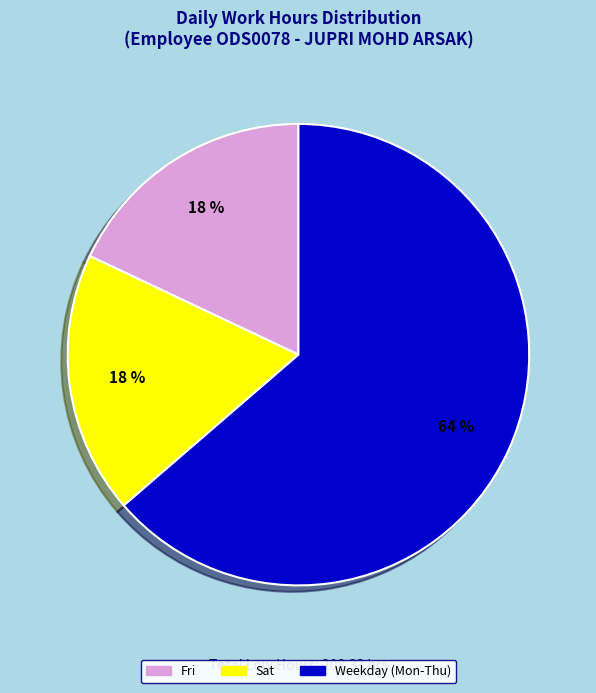

Which category has the biggest portion of the pie?

Weekday (Mon-Thu)